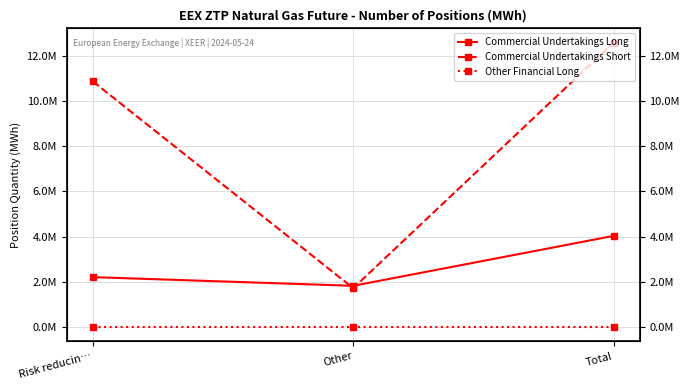

What is the label of the 3rd point from the right?

Risk reducin…